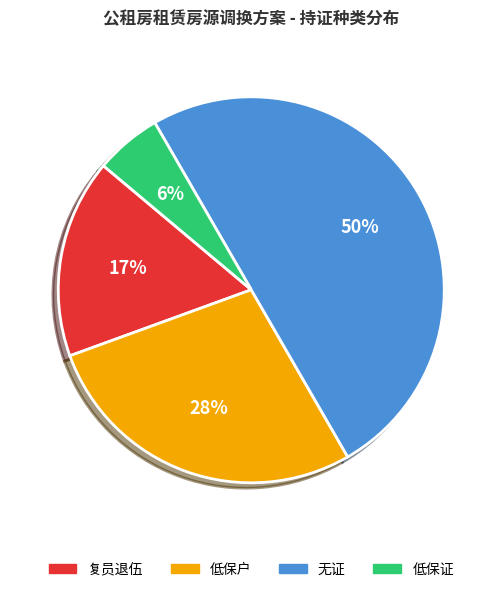

To the nearest percent, what is the difference between the 低保户 and 复员退伍 slice percentages?

11%